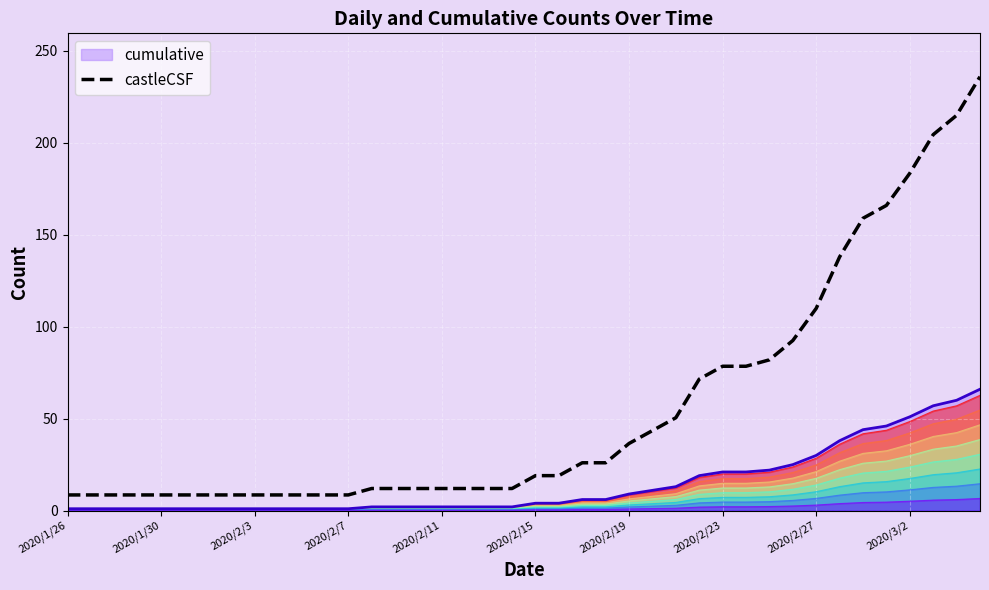

Where is the data nearest to the value 31?

2020/2/27